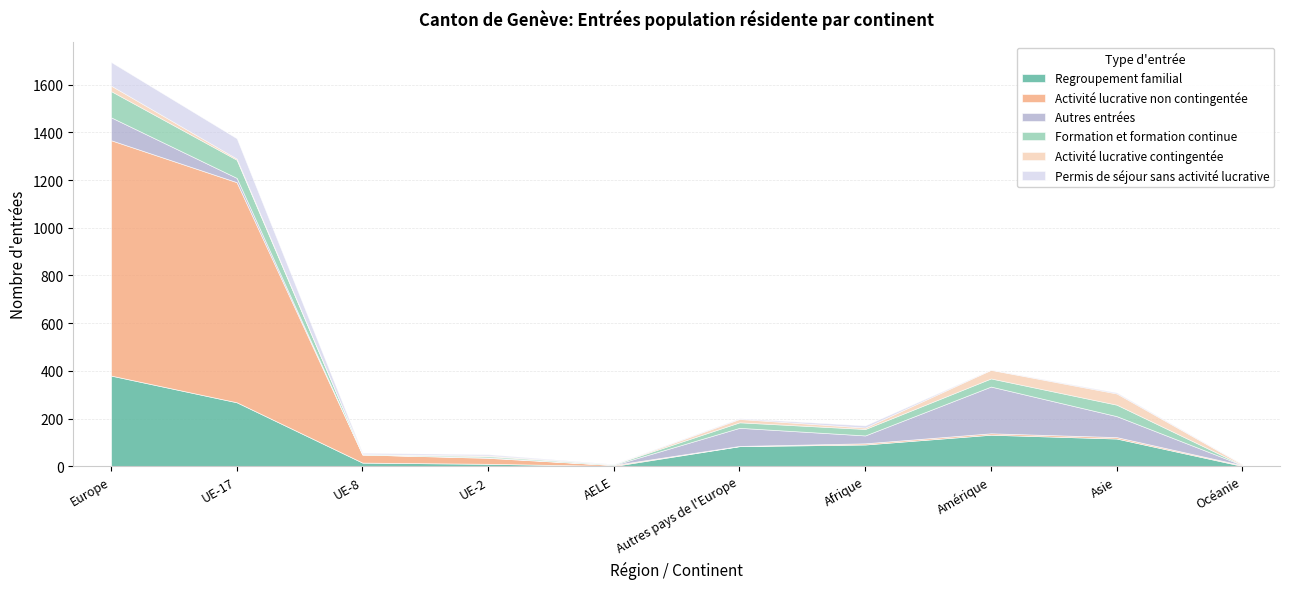

Rank the series at AELE from highest to lowest value.

Activité lucrative non contingentée, Formation et formation continue, Regroupement familial, Permis de séjour sans activité lucrative, Autres entrées, Activité lucrative contingentée